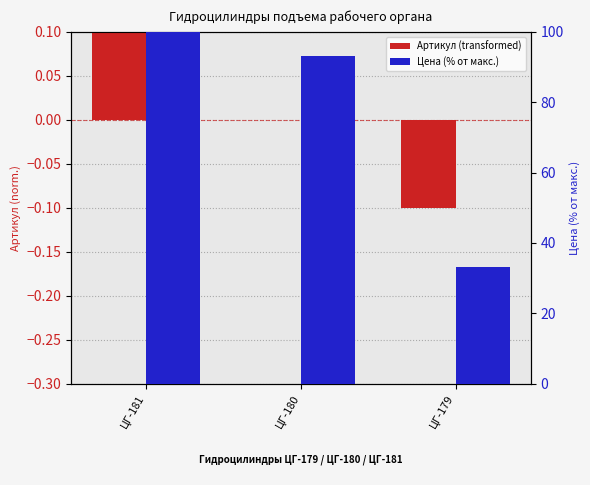

What is the difference between the highest and lowest values at ЦГ-181?

99.9